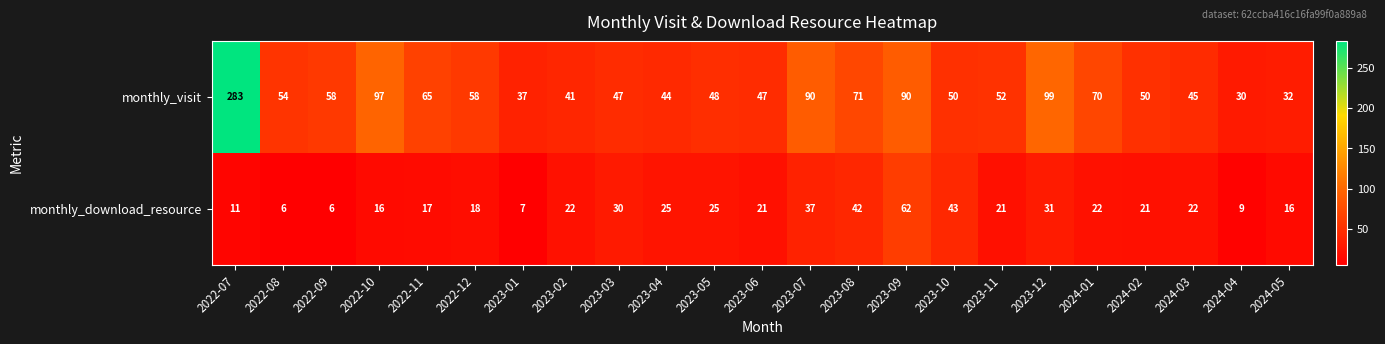

Rank the series by their maximum value, from highest to lowest.

monthly_visit, monthly_download_resource